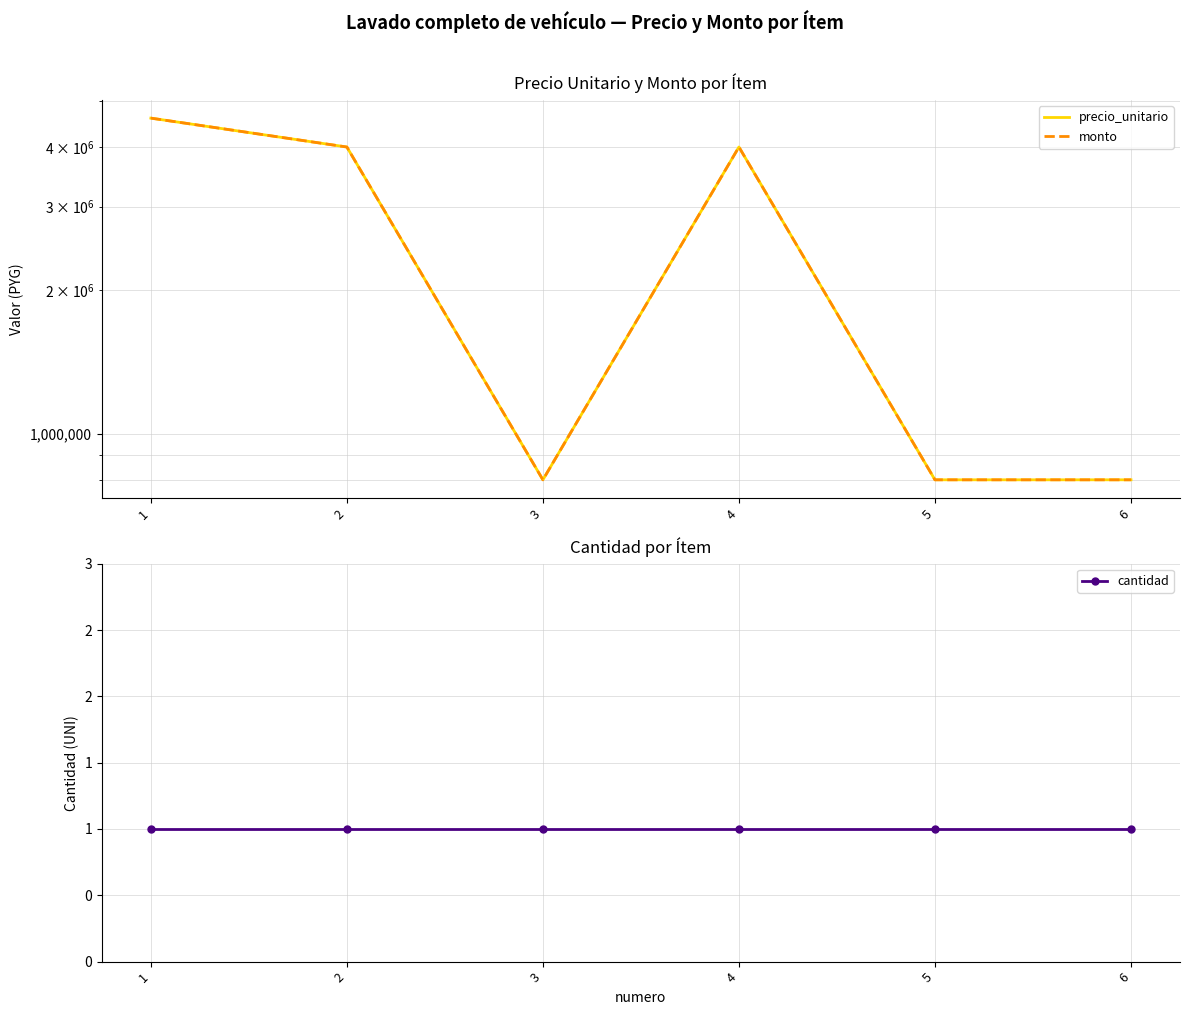

How many interior local peaks does the monto series have?

1